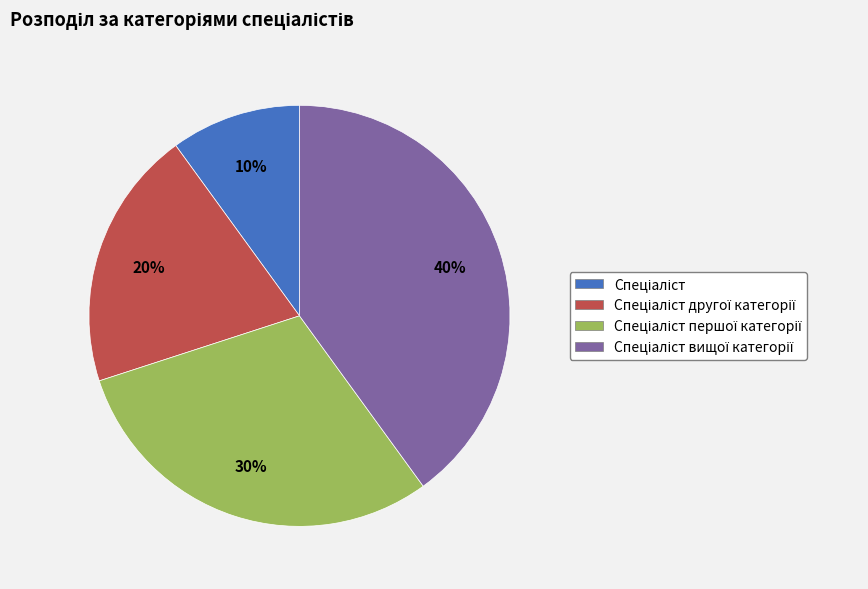

To the nearest percent, what is the average slice percentage?

25%